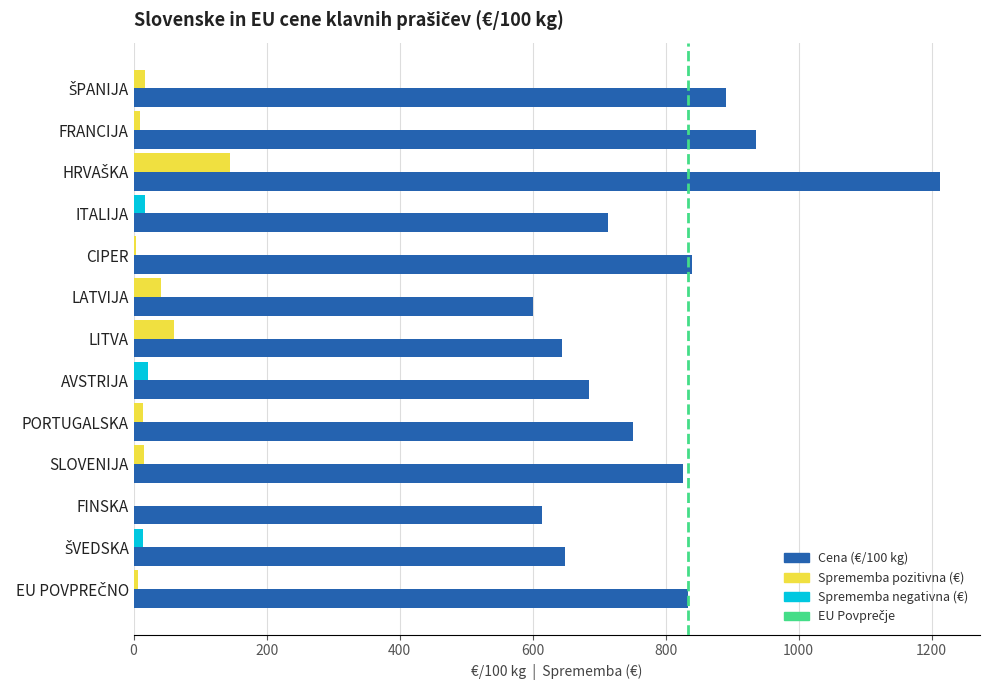

What is the greatest value displayed?

1212.1